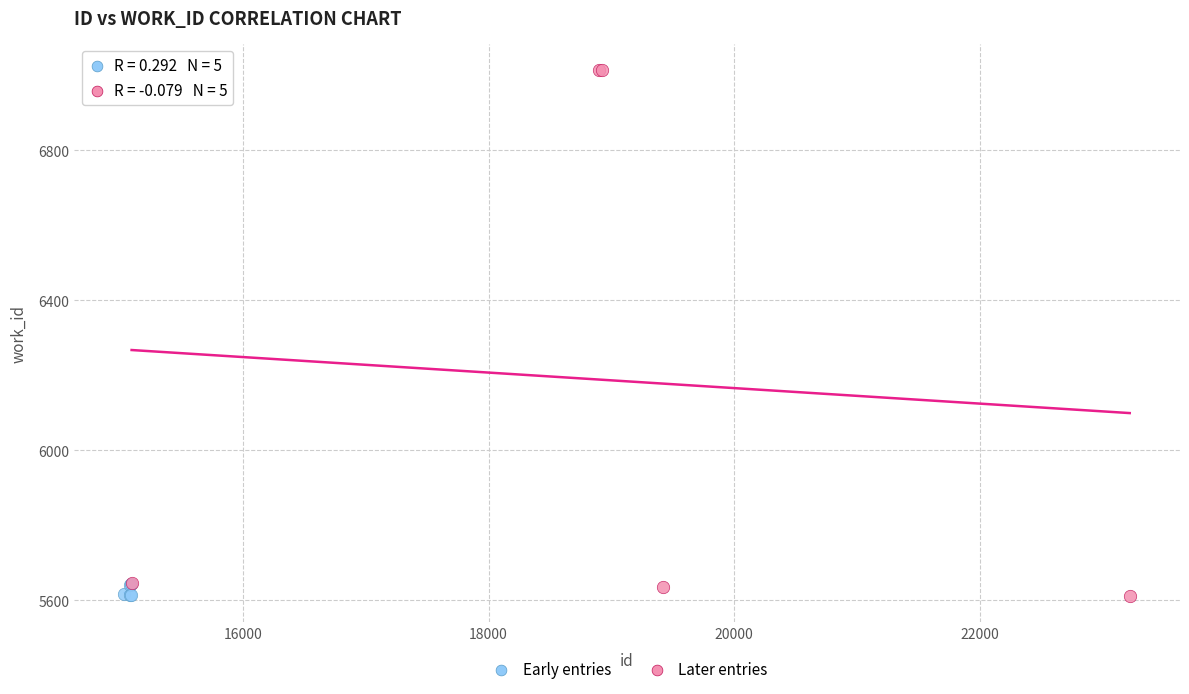

Which series has the largest Y range (max minus min)?

Later entries